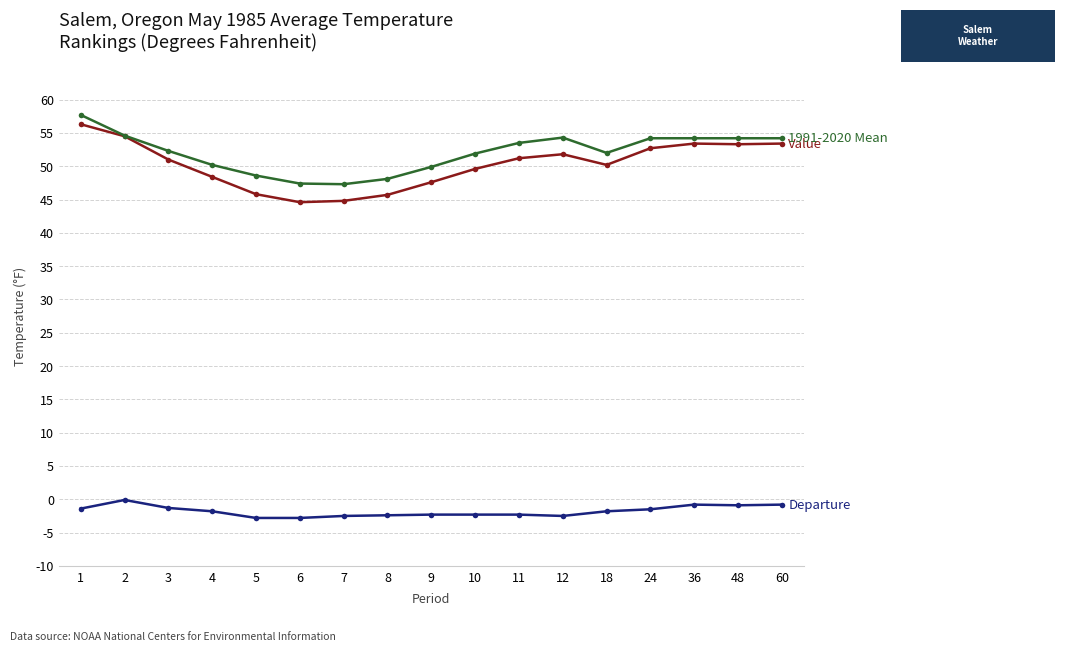

Count the number of categories in the chart.

17